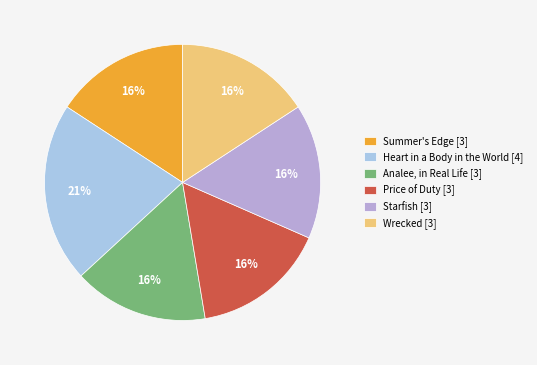

Which has a higher value, Heart in a Body in the World or Wrecked?

Heart in a Body in the World